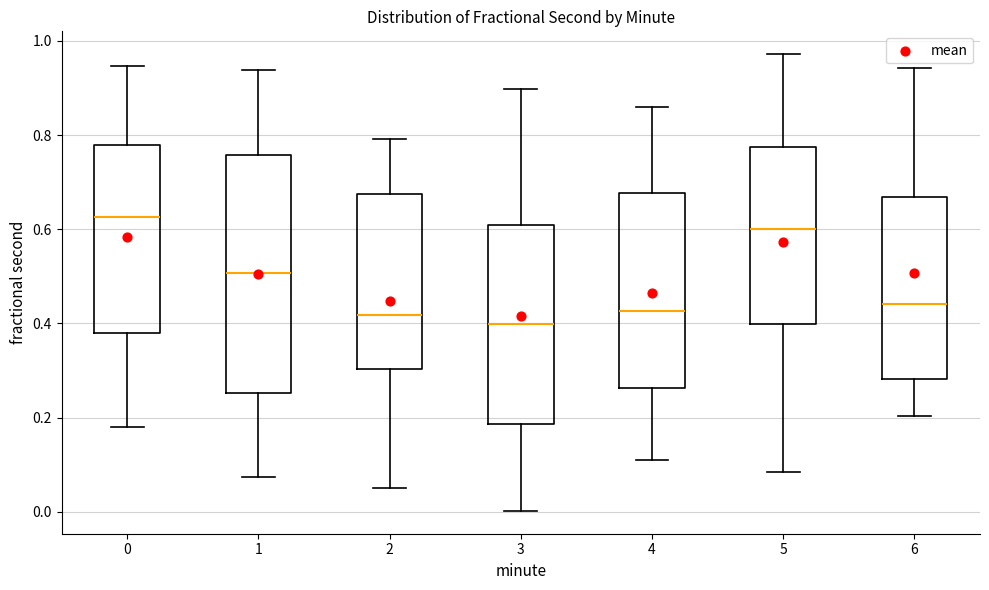

Reading left to right, read every box against the y-axis: the position of its median line, the range the box covers, and the ends of its whiskers. The values are not printed on the chart, so give them approximately, as read against the axis.

0: median 0.62, box 0.38 to 0.78, whiskers 0.18 to 0.94
1: median 0.50, box 0.26 to 0.76, whiskers 0.08 to 0.94
2: median 0.42, box 0.30 to 0.68, whiskers 0.06 to 0.80
3: median 0.40, box 0.18 to 0.60, whiskers 0.00 to 0.90
4: median 0.42, box 0.26 to 0.68, whiskers 0.12 to 0.86
5: median 0.60, box 0.40 to 0.78, whiskers 0.08 to 0.98
6: median 0.44, box 0.28 to 0.66, whiskers 0.20 to 0.94